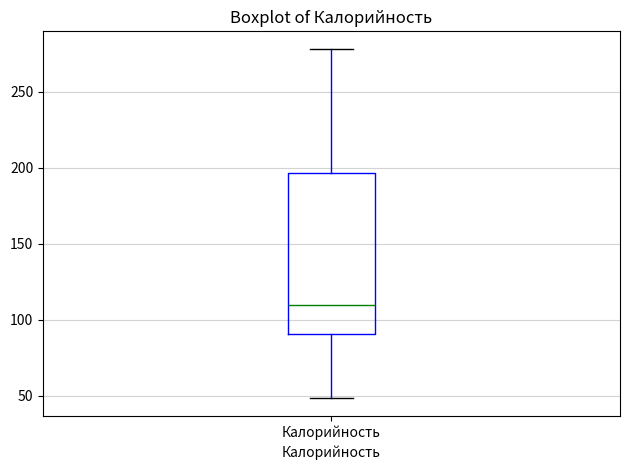

Where does the median line of the box for Калорийность sit on the y-axis? The values are not printed on the chart, so give them approximately, as read against the axis.

110